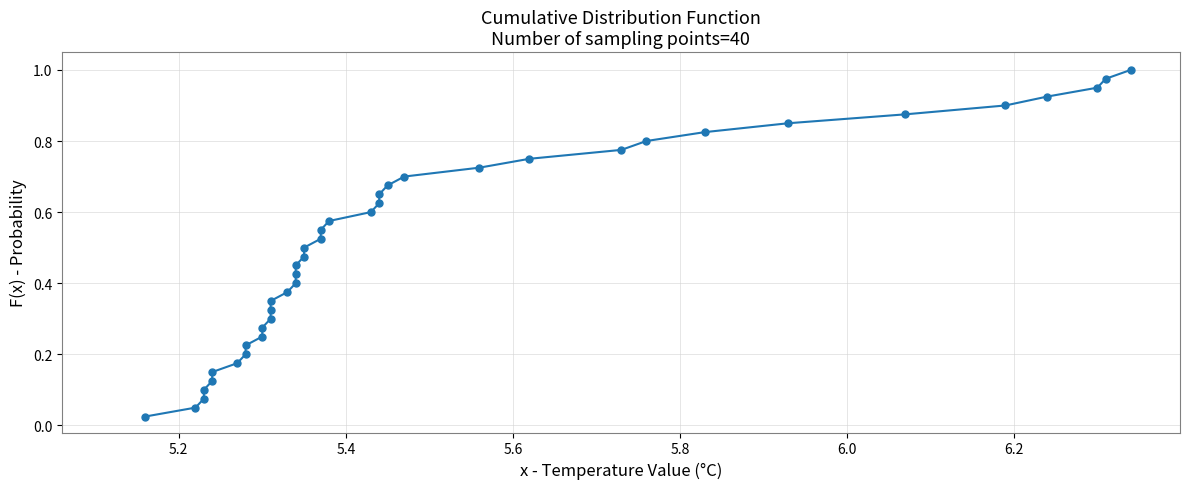

True or false: the data has more than 0 interior local peaks.

False